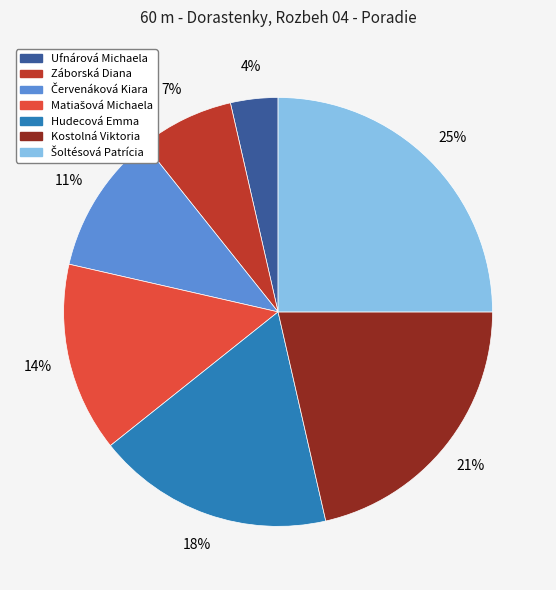

To the nearest percent, what is the average slice percentage?

14%